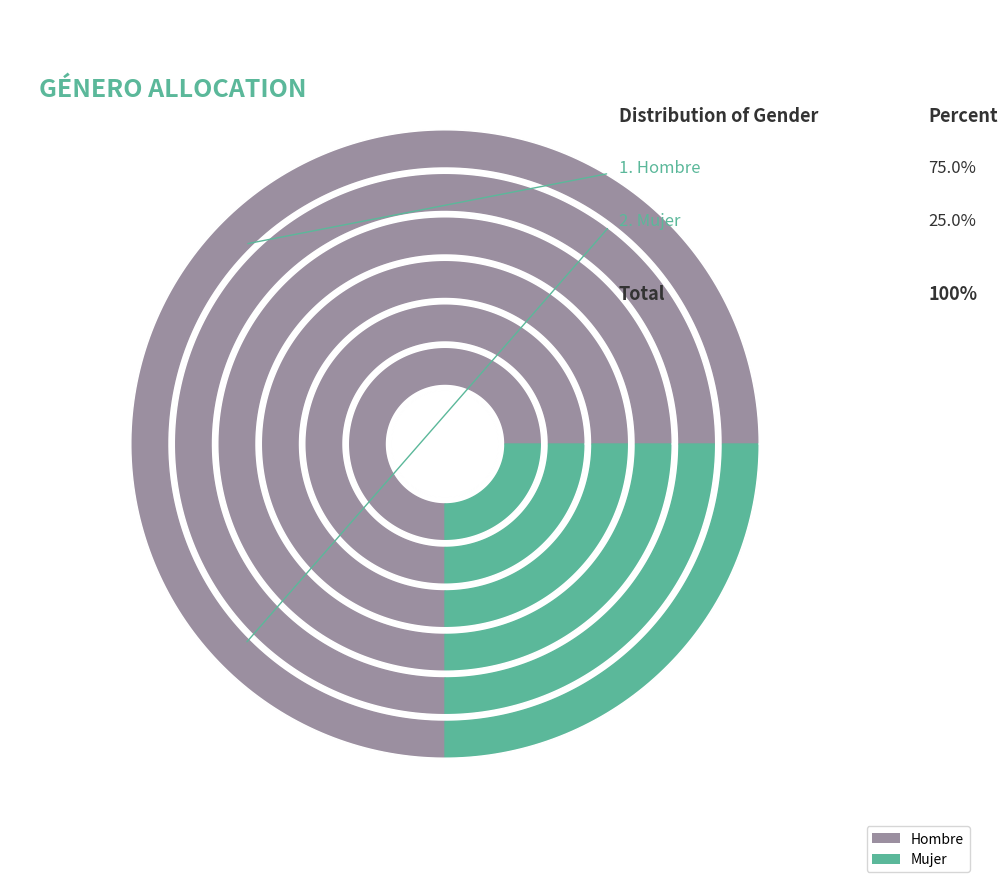

What percentage do Hombre and Mujer together represent?

100.0%